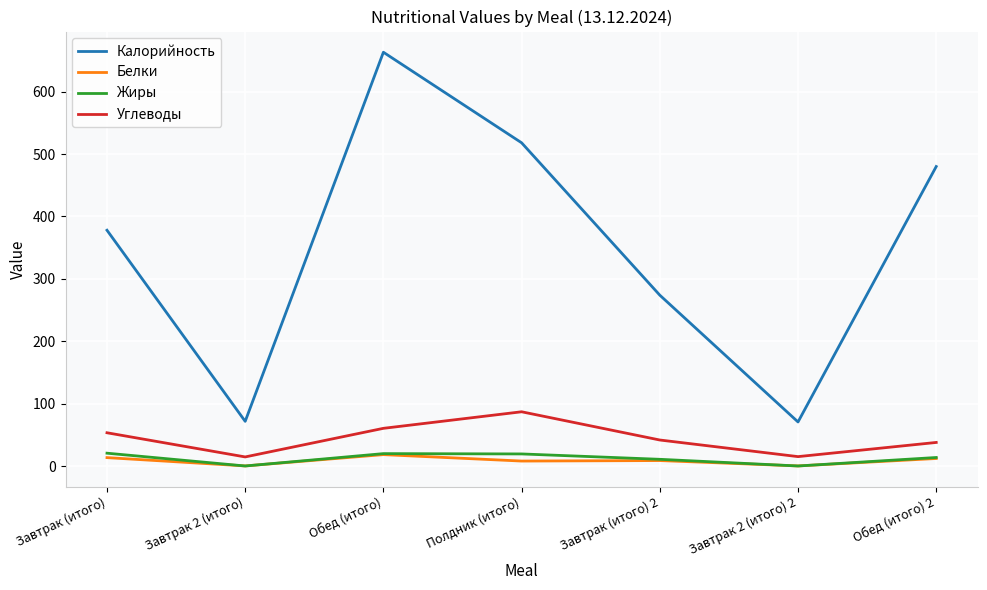

Which series has the largest range (max minus min)?

Калорийность